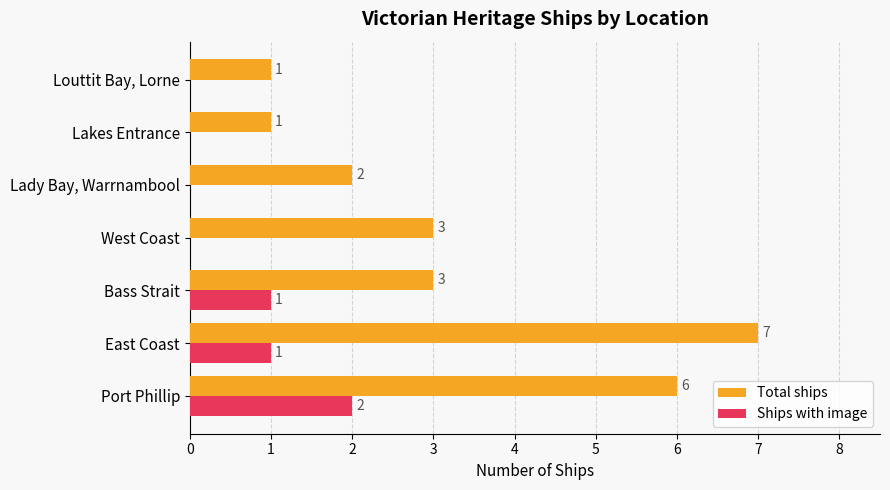

Which series has the largest total across all categories?

Total ships